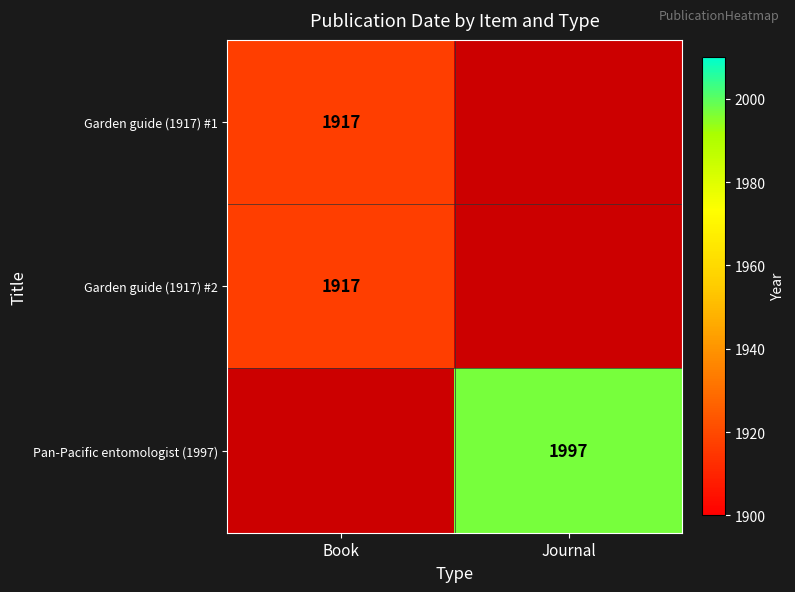

True or false: Garden guide (1917) #1 has a value of 2875 at Book.

False